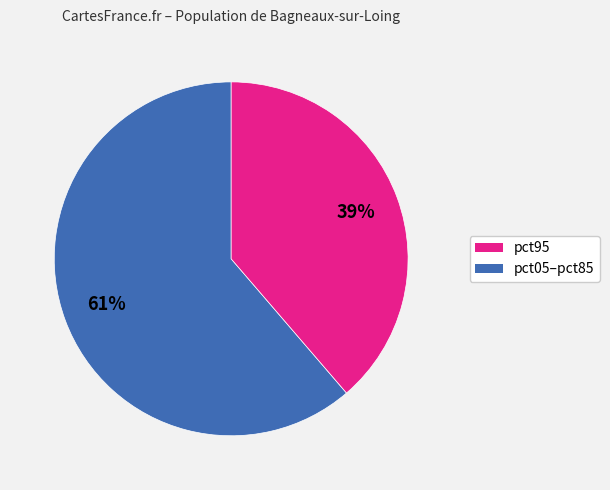

To the nearest percent, what is the average slice percentage?

50%